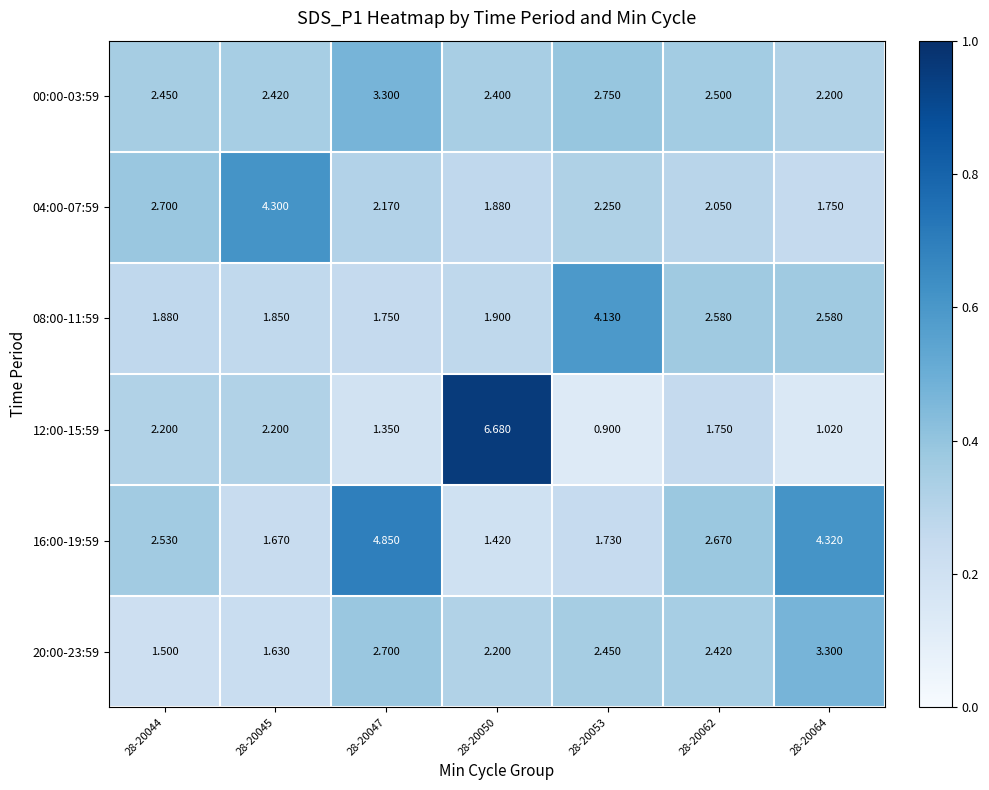

Which label corresponds to the smallest value in the chart?

28-20053